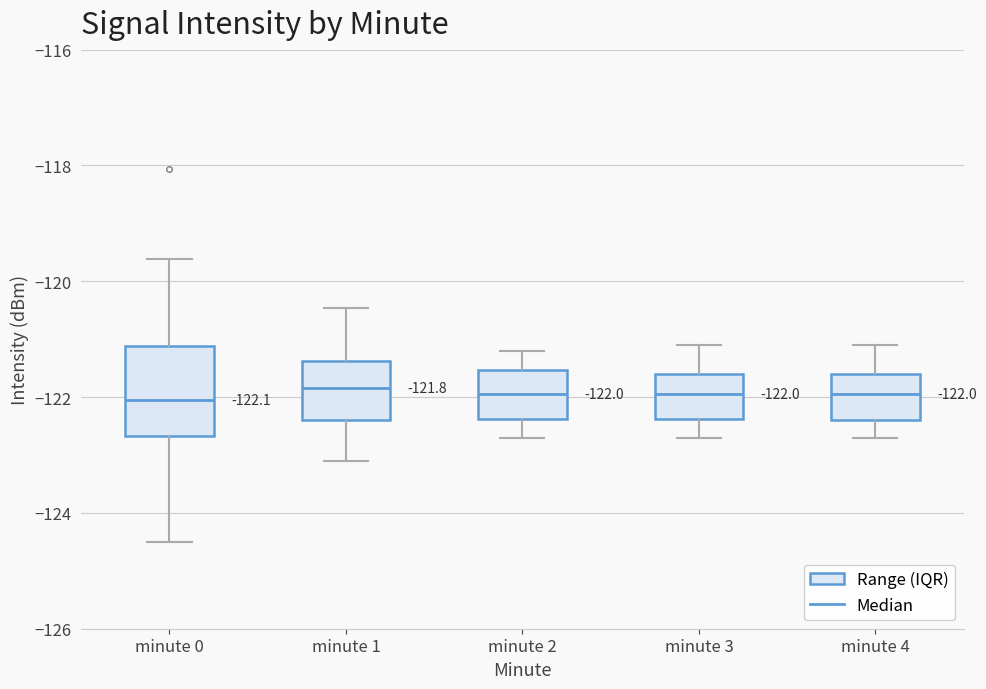

Which box is the tallest, from its lower edge to its upper edge?

minute 0